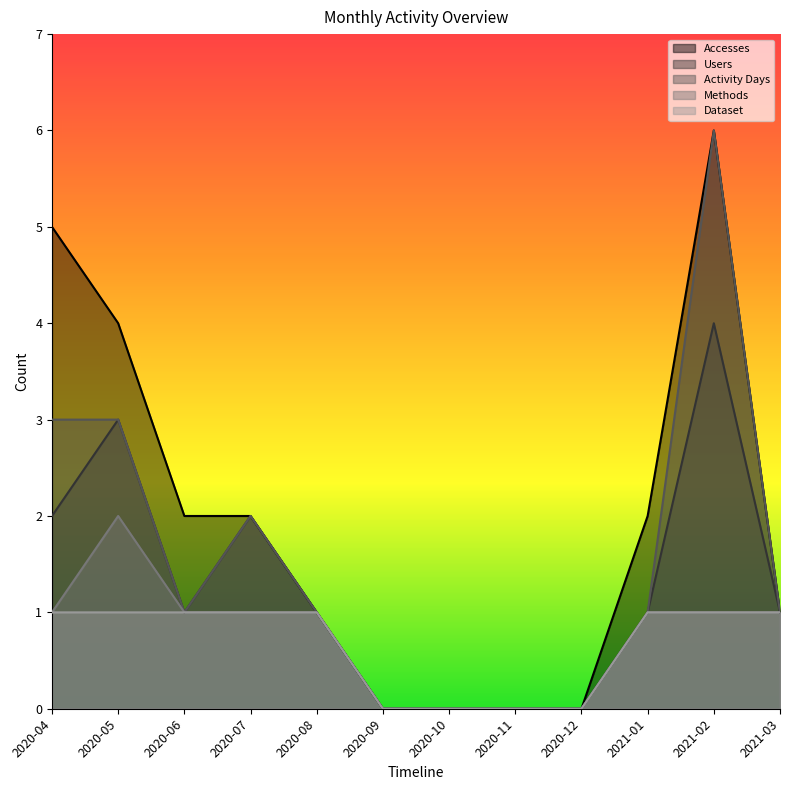

How many categories are shown in the chart?

12